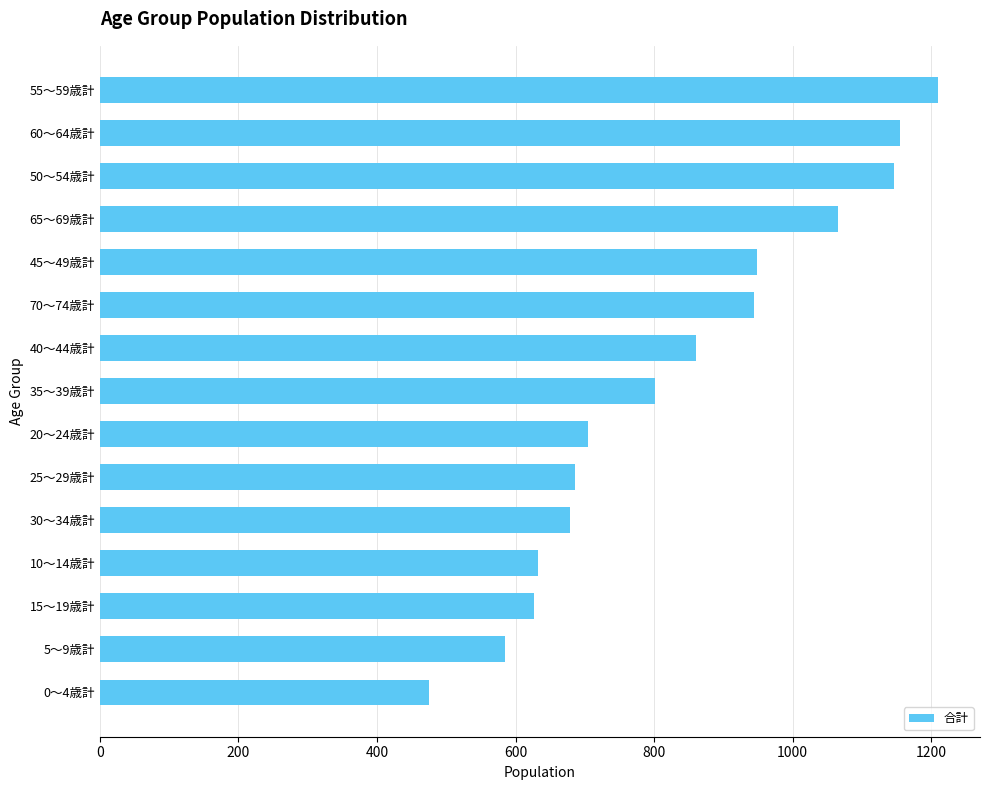

True or false: the data shows 795 at 50～54歳計.

False